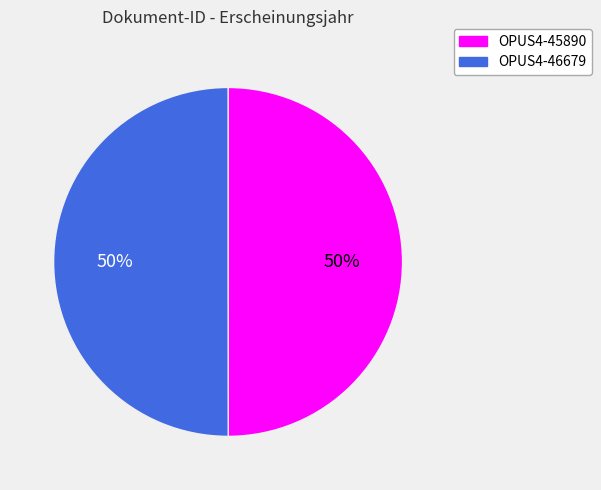

How many segments does this pie chart have?

2